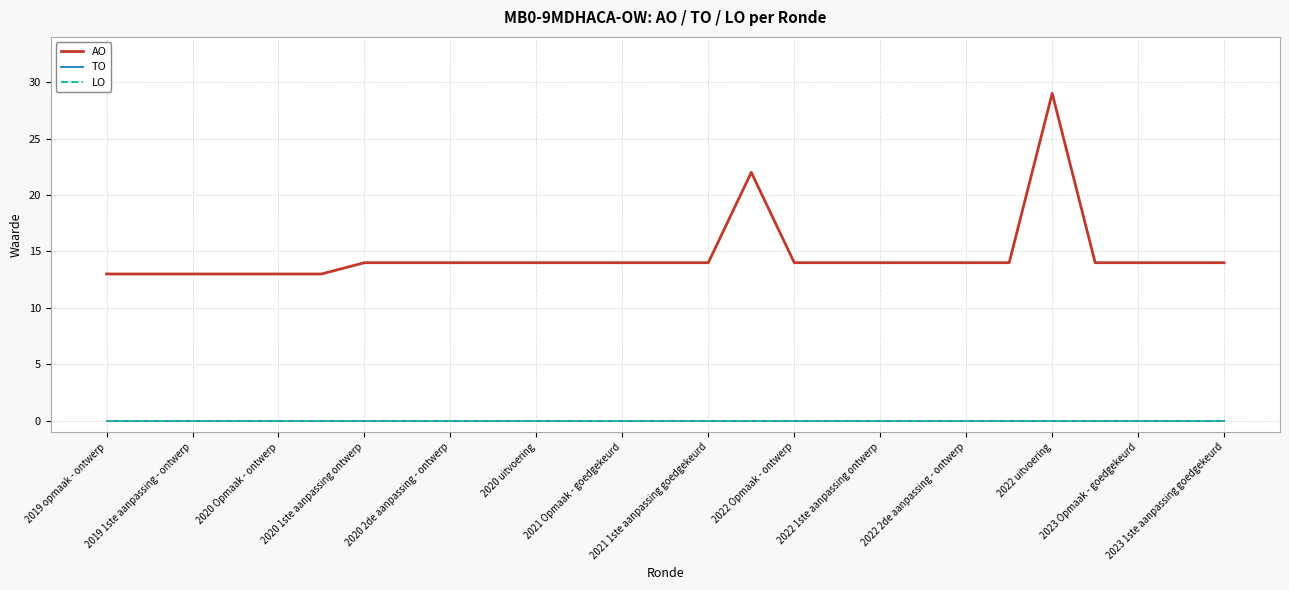

Is this an area chart (filled region under the line)?

No